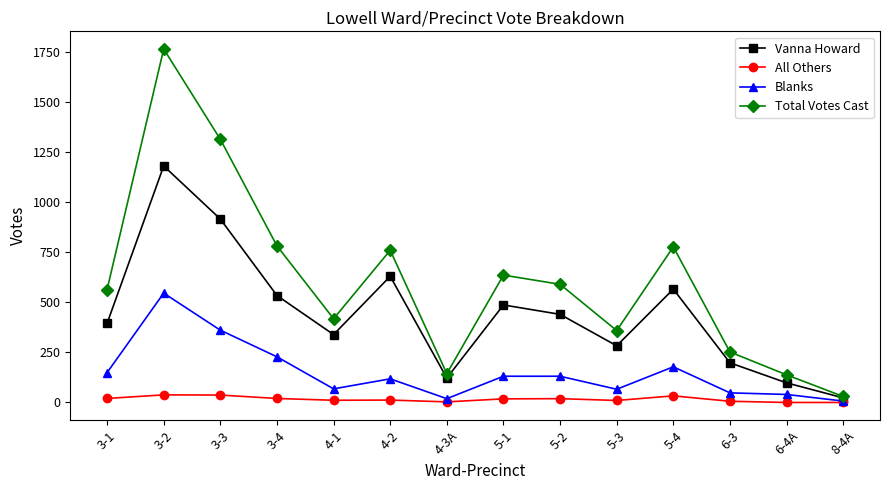

How many categories are shown in the chart?

14